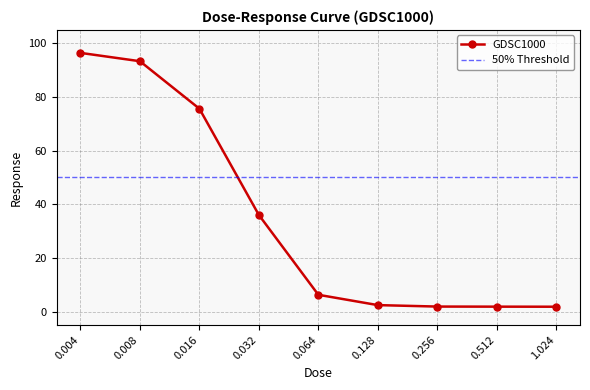

True or false: there are more than 0 points higher than both neighbors.

False